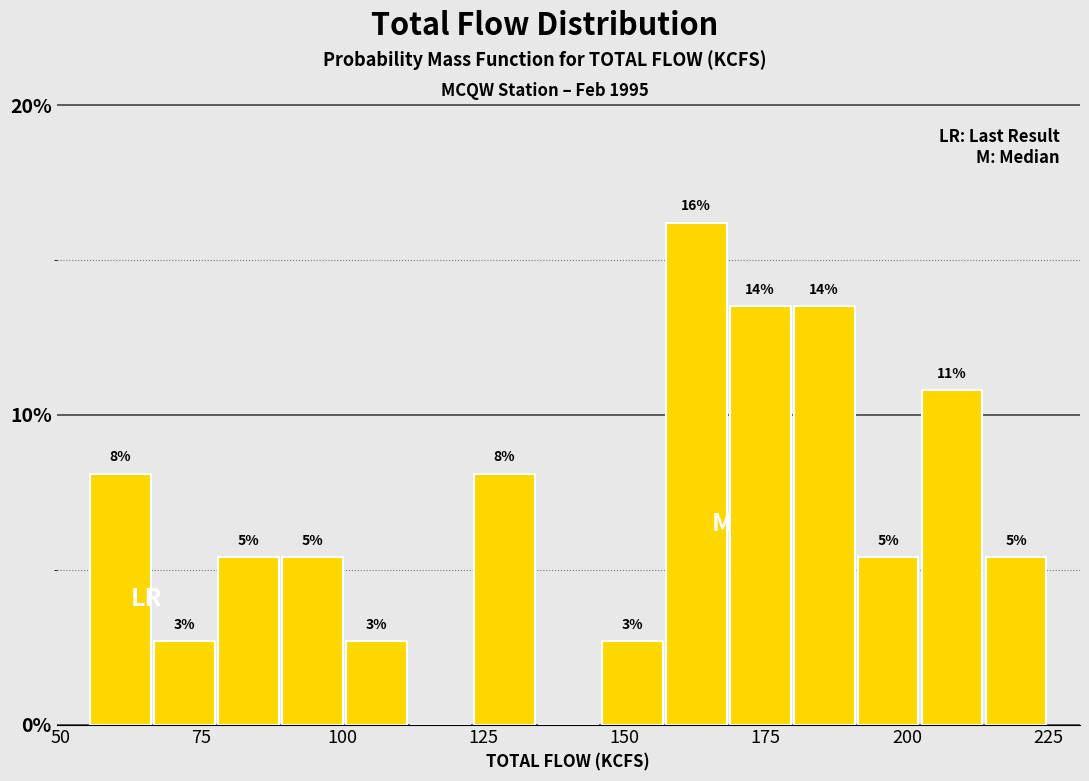

Around what value on the x-axis is the tallest bar? Give the approximate position of its centre, as read against the axis.

165